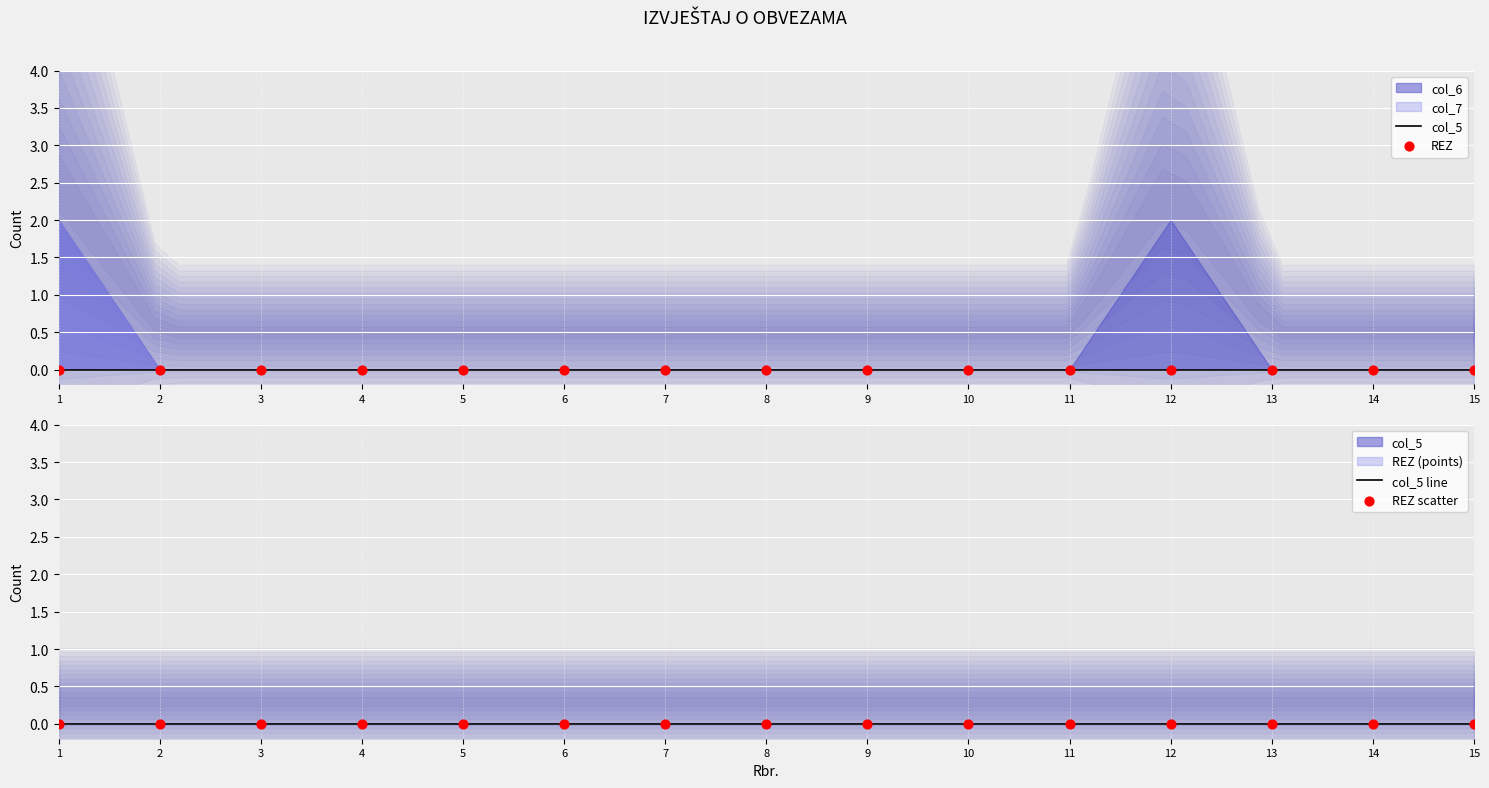

Which series reaches the maximum Y coordinate?

col_6